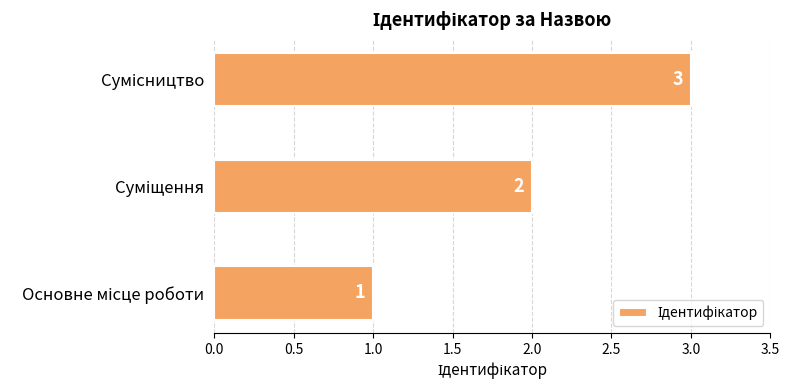

What is the greatest value displayed?

3